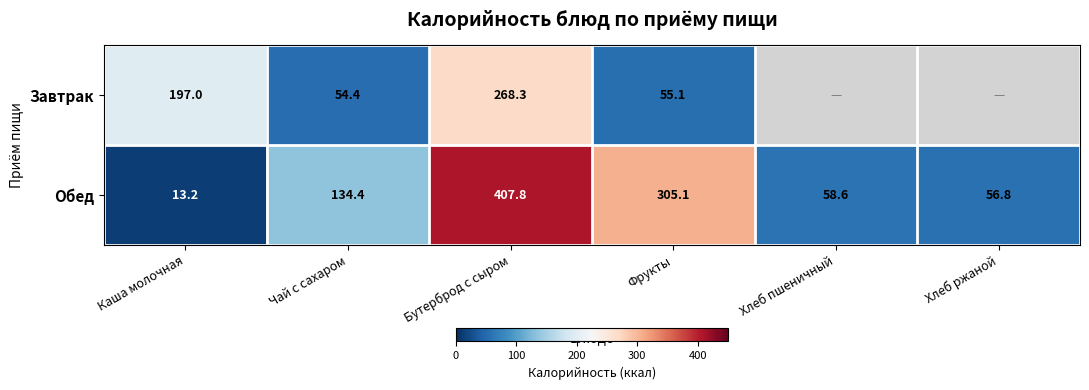

Between Каша молочная and Чай с сахаром, which series saw the biggest shift?

Завтрак